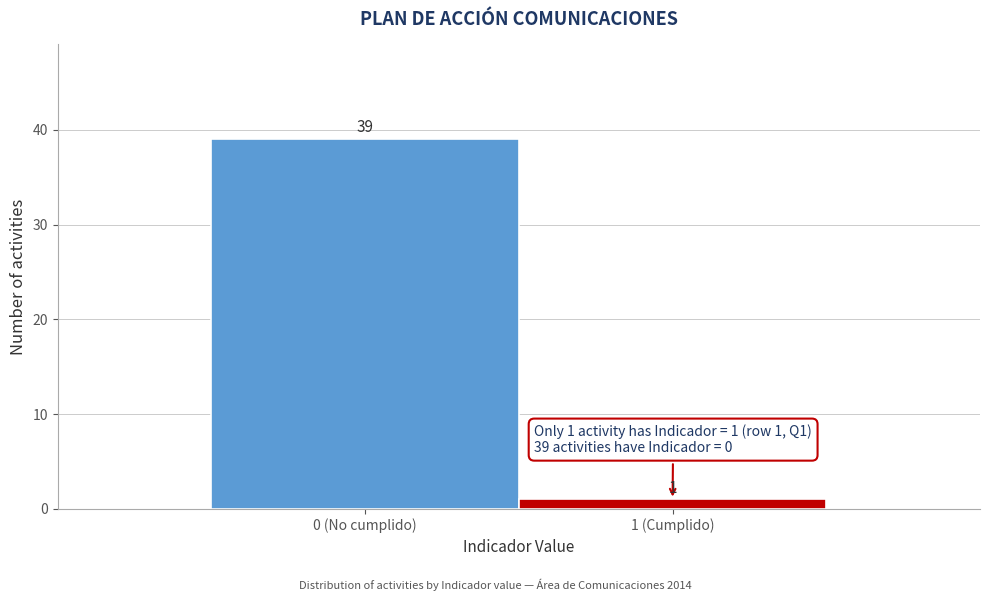

Reading left to right, list all the values displayed in this chart.

39	1